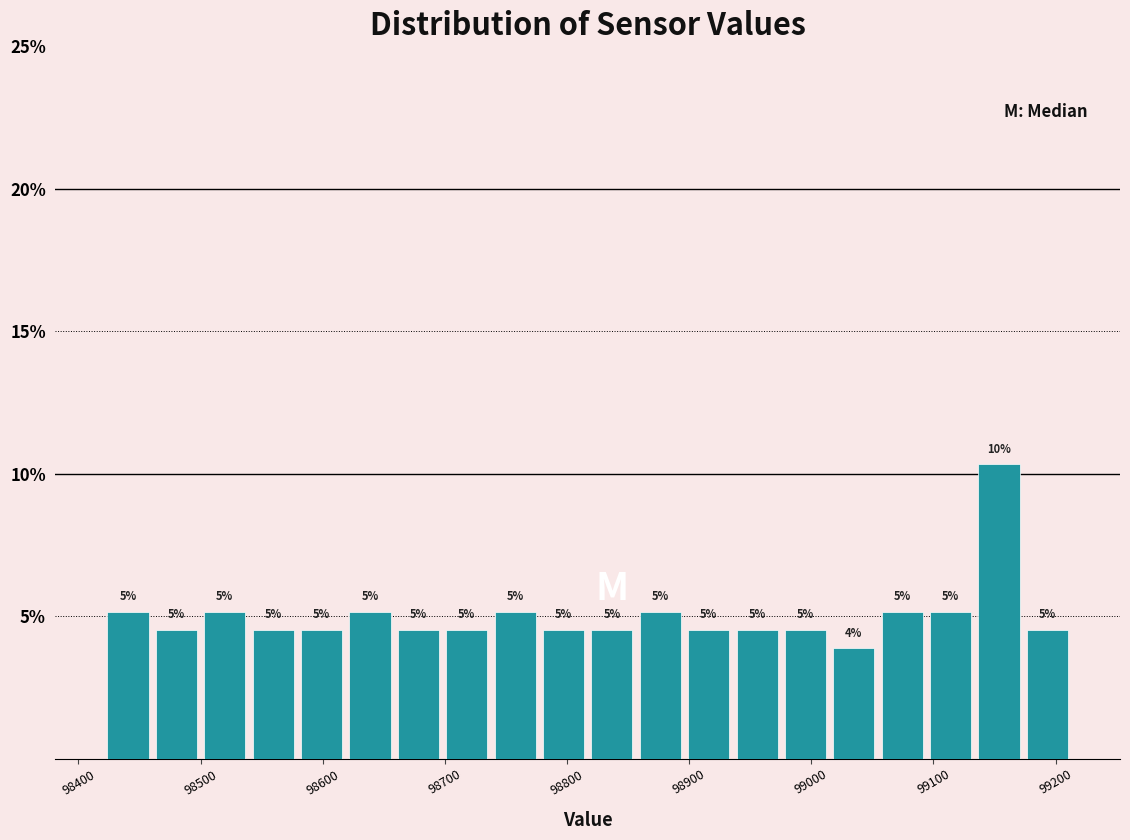

Read against the x-axis, roughly where is the centre of the tallest bar?

99150